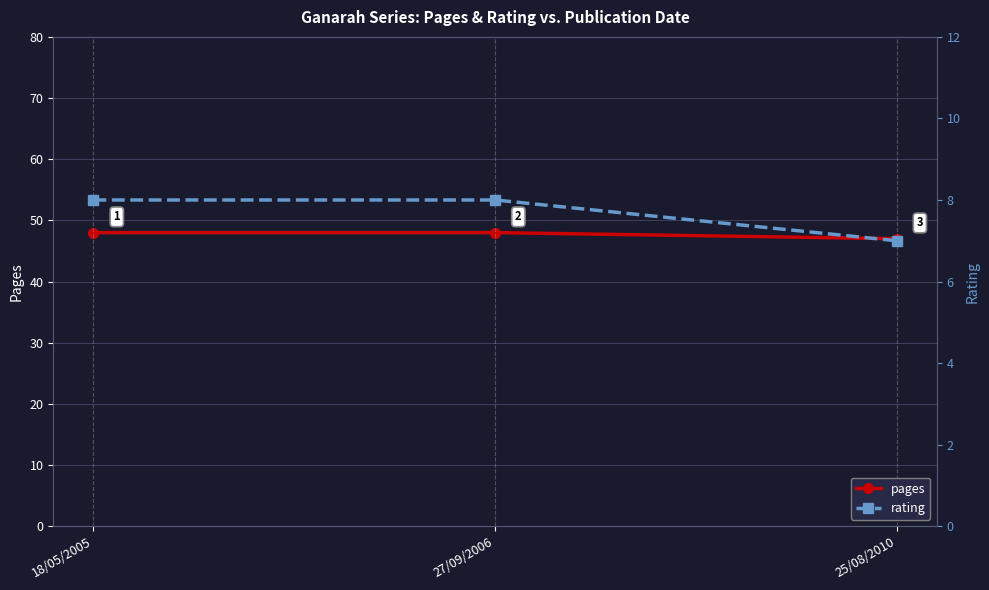

Does the chart have visible grid lines?

Yes